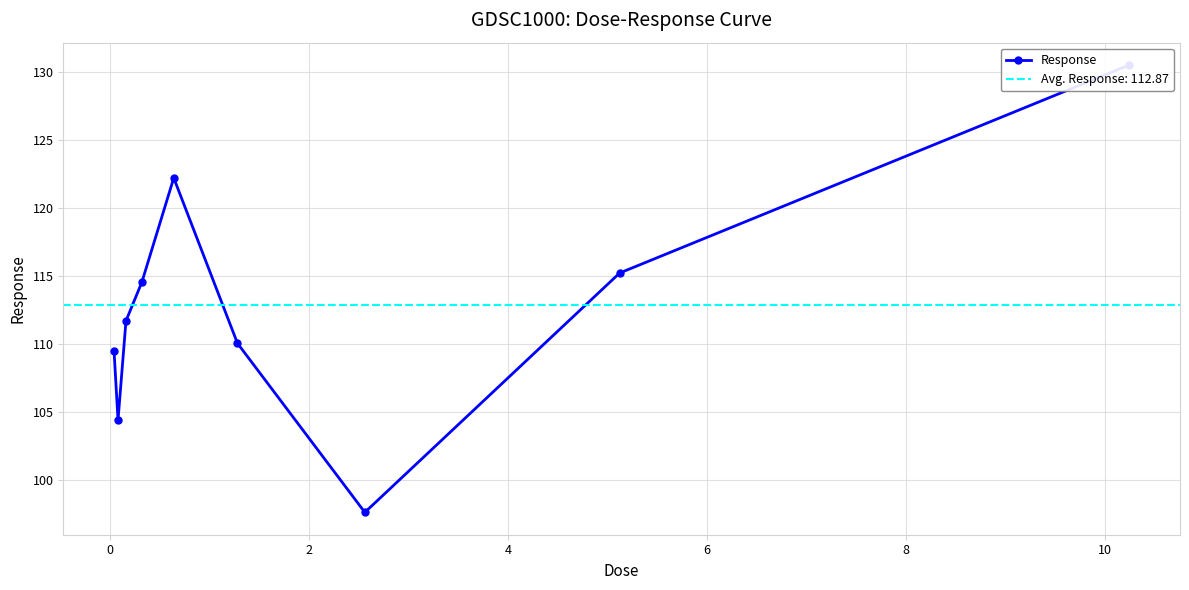

What is the difference between the values at 6 and 4?

7.6